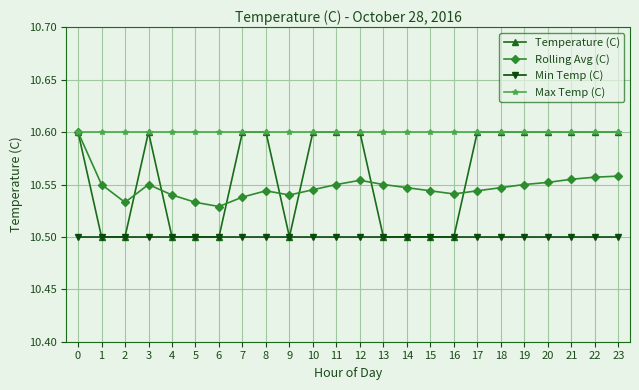

True or false: Rolling Avg (C) has more than 0 points higher than both neighbors.

True